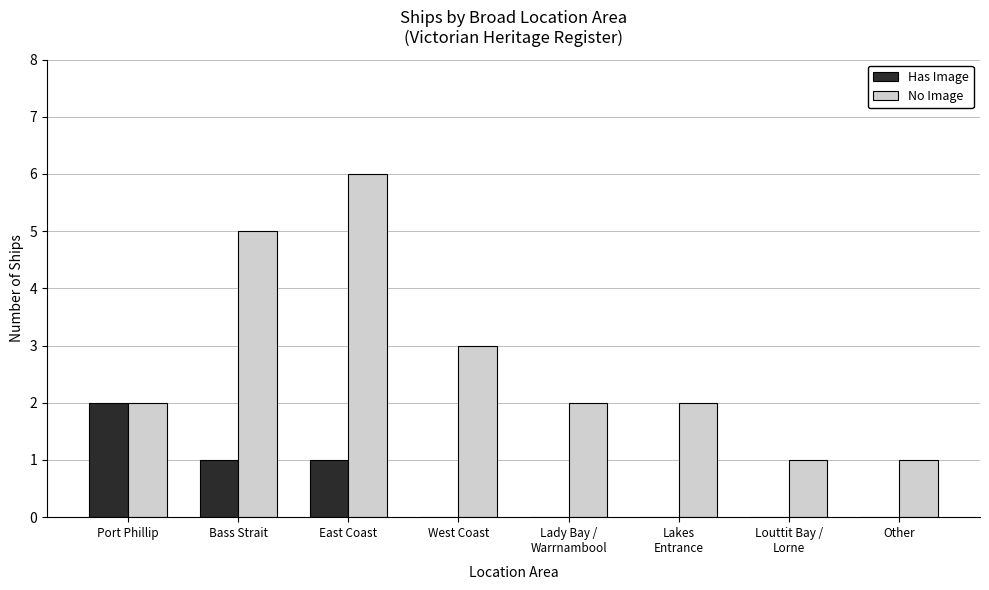

Reading left to right, transcribe all the data shown in this chart.

Has Image: 2	1	1	0	0	0	0	0
No Image: 2	5	6	3	2	2	1	1